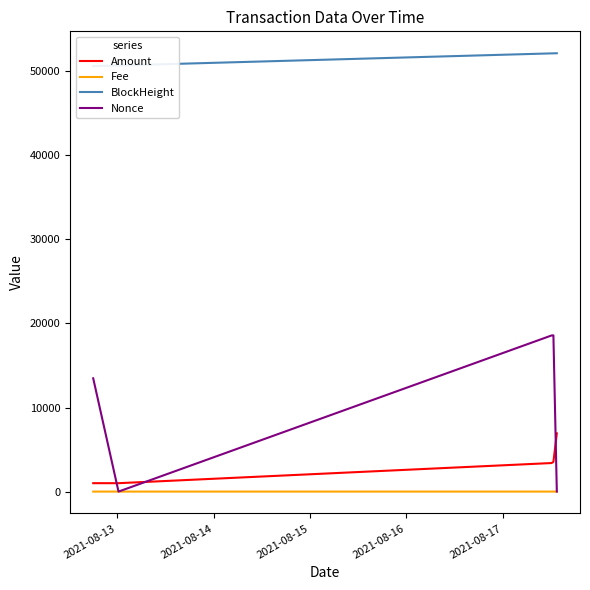

True or false: Amount and Nonce intersect in this chart.

True